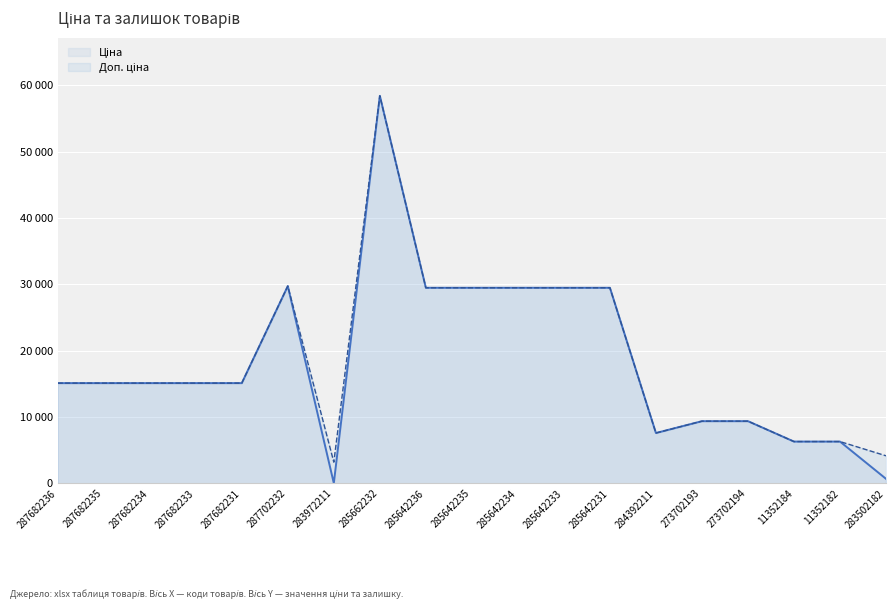

Which category has the highest value in the Доп. ціна series?

285662232